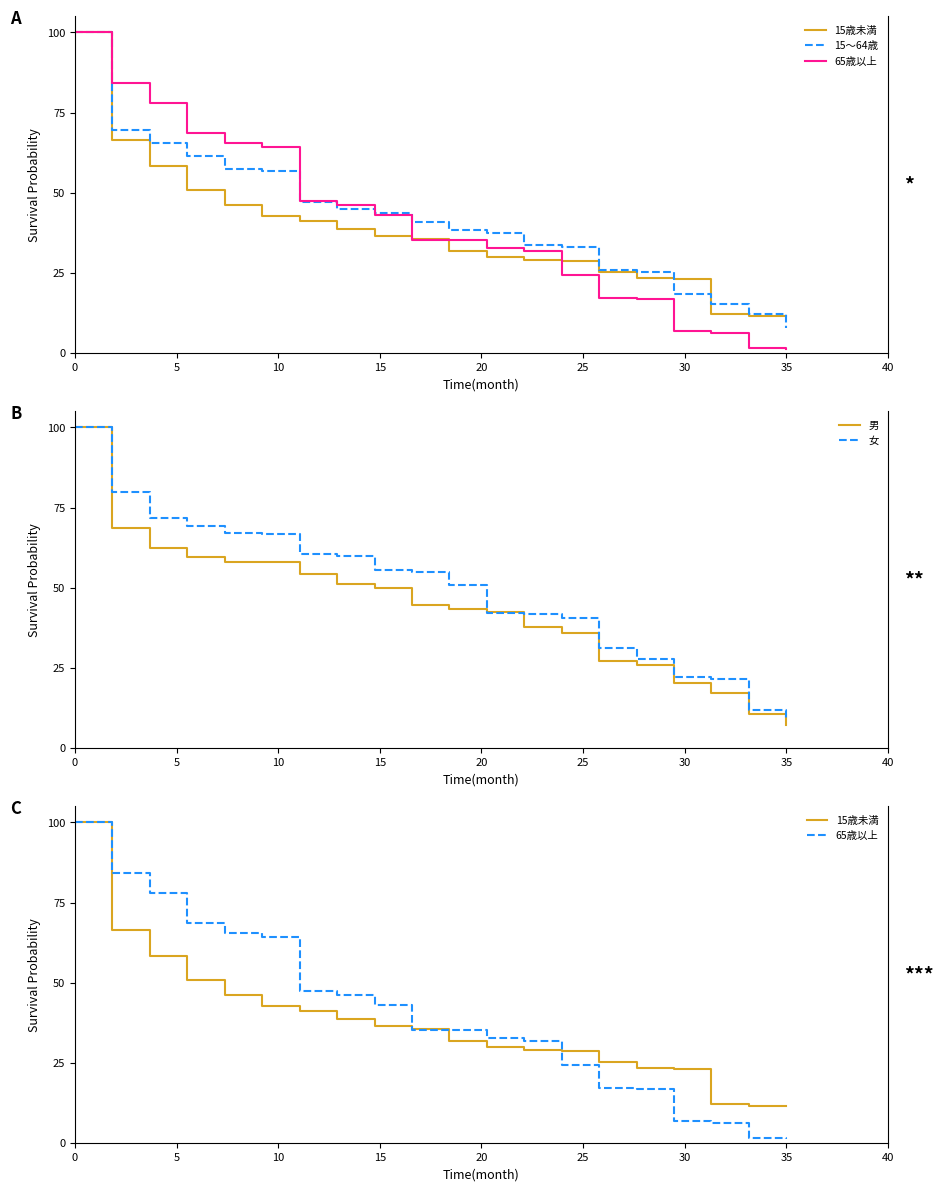

What is the lowest value of the 65歳以上 series?

1.3